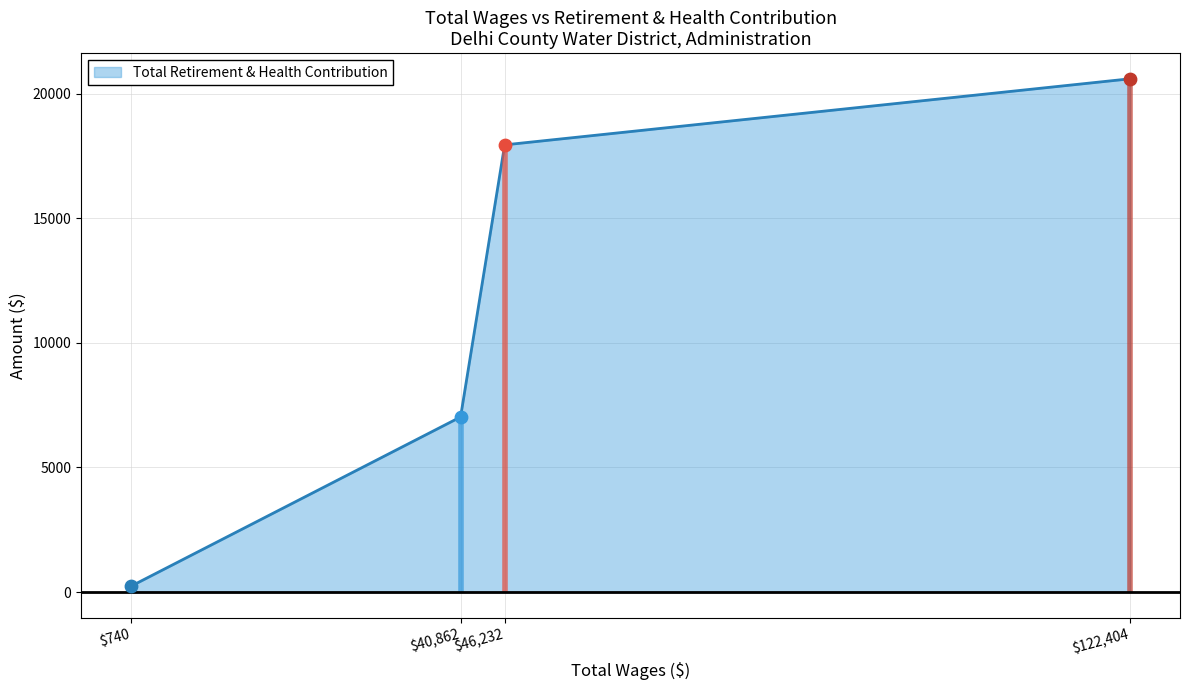

What is the change in value from General Manager to Deputy General Manager?

-20362